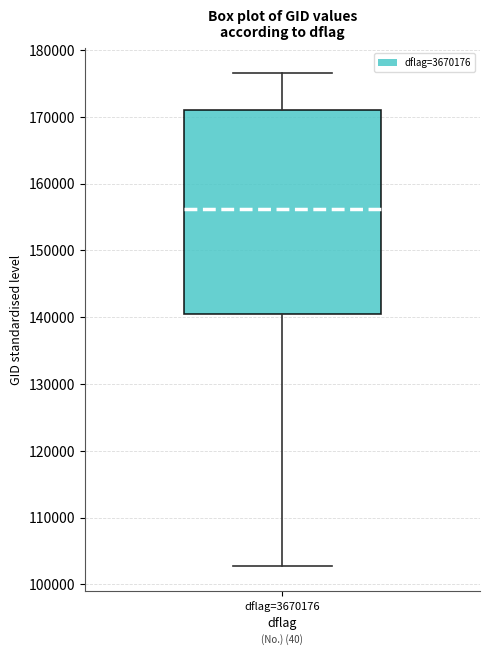

Where does the lower whisker of the box for dflag=3670176 end on the y-axis? The values are not printed on the chart, so give them approximately, as read against the axis.

103000